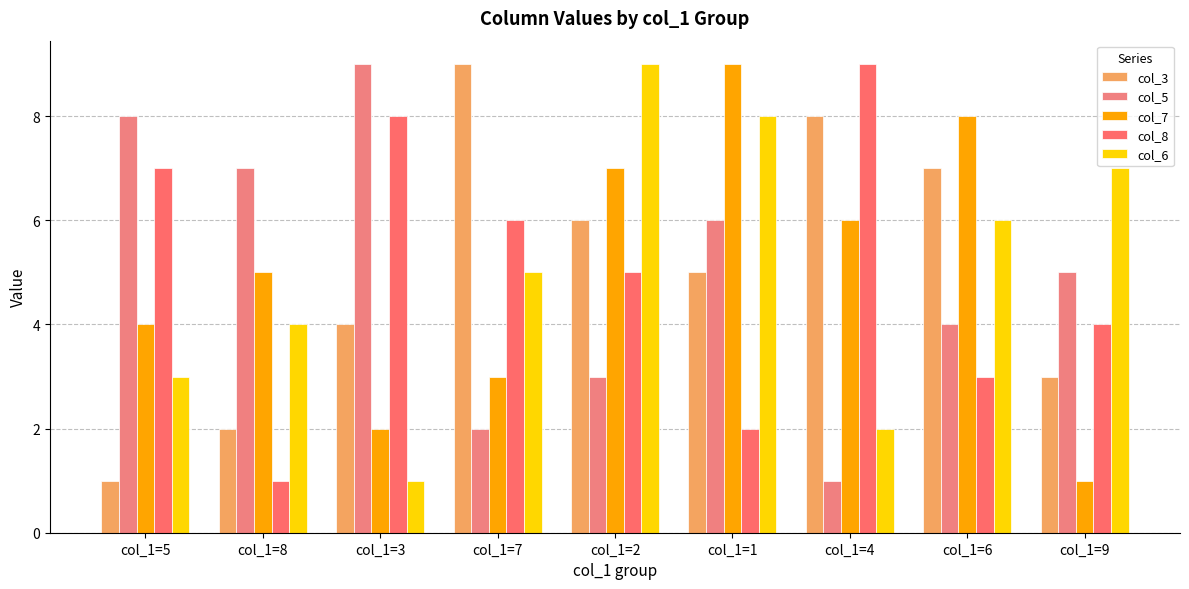

What is the minimum value shown in the chart?

1